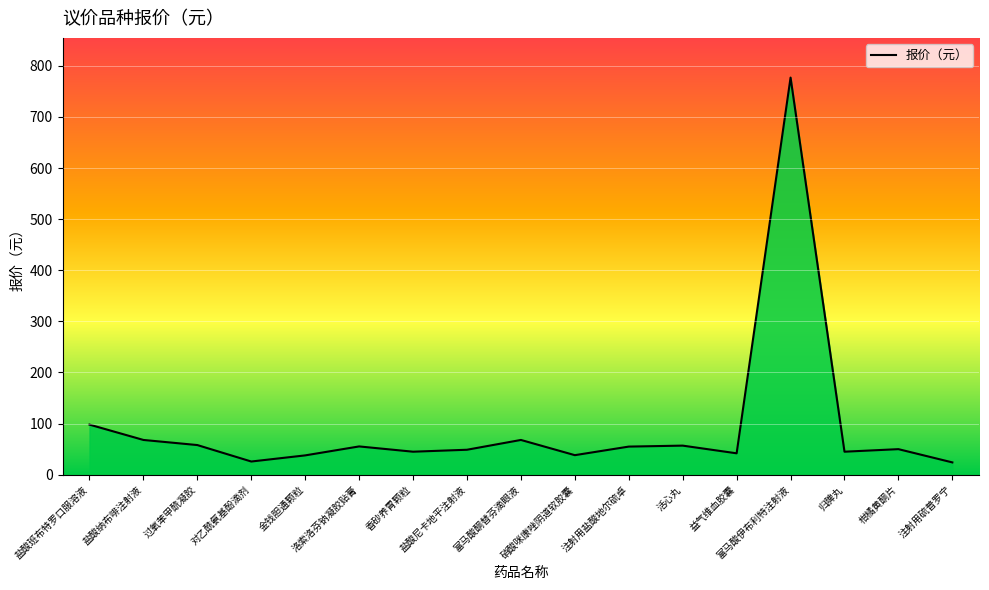

Read the value at 活心丸.

56.9